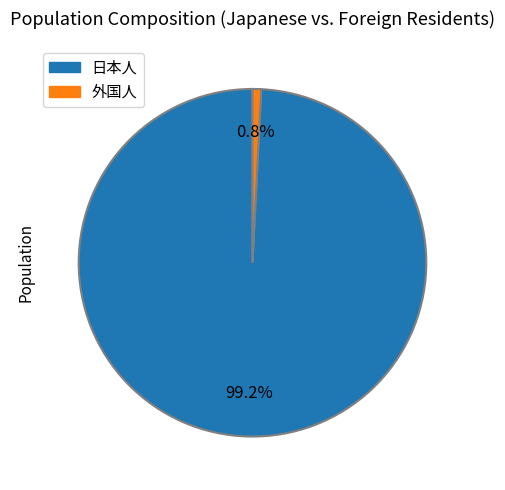

What is the ratio of the value at 日本人 to the value at 外国人?

124.1